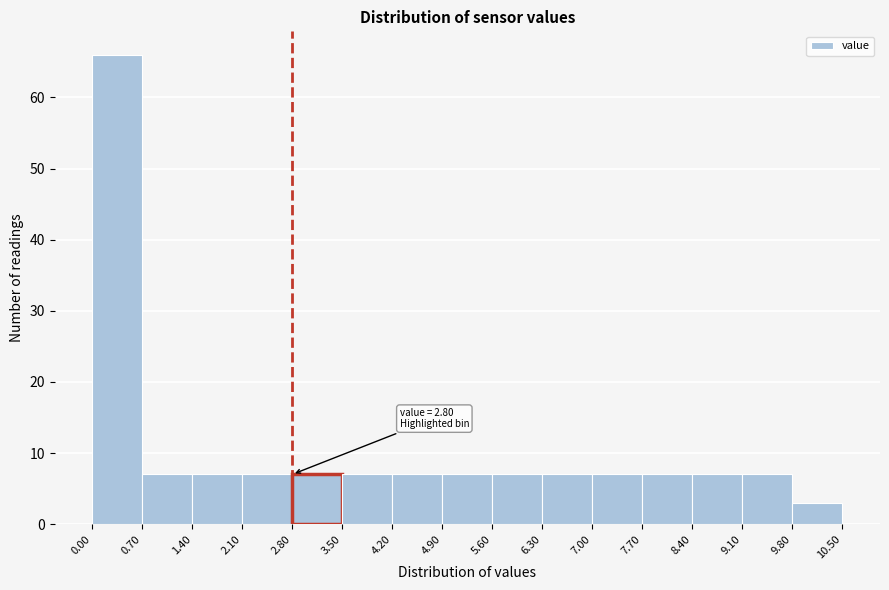

Over which range of the x-axis is the bar tallest?

0.00 to 0.70